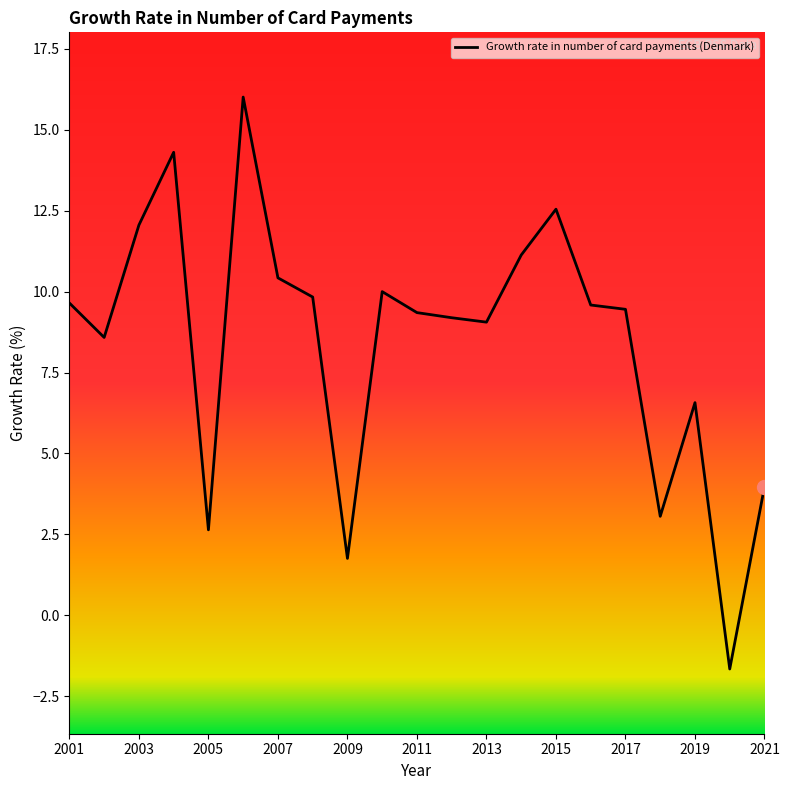

What is the greatest value displayed?

16.0